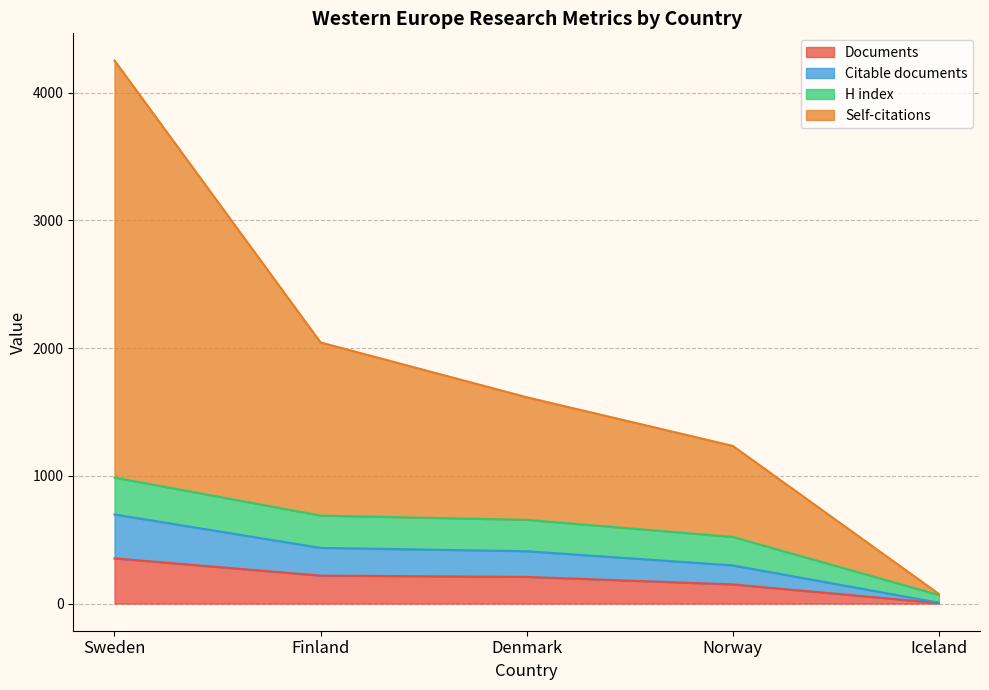

True or false: Citable documents and Documents intersect in this chart.

False